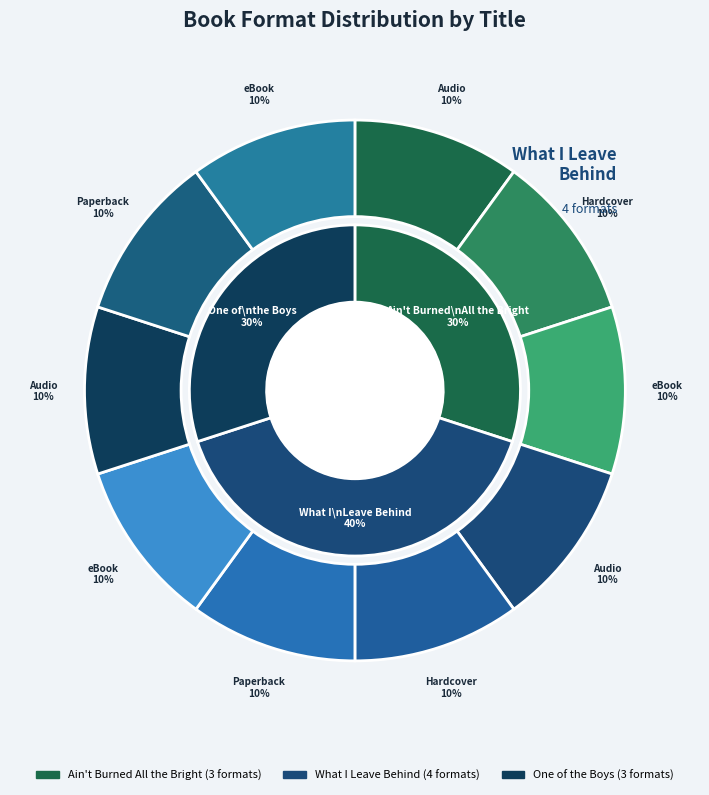

Is the sum of Ain't Burned All the Bright (eBook) and What I Leave Behind (Paperback) greater than half?

No